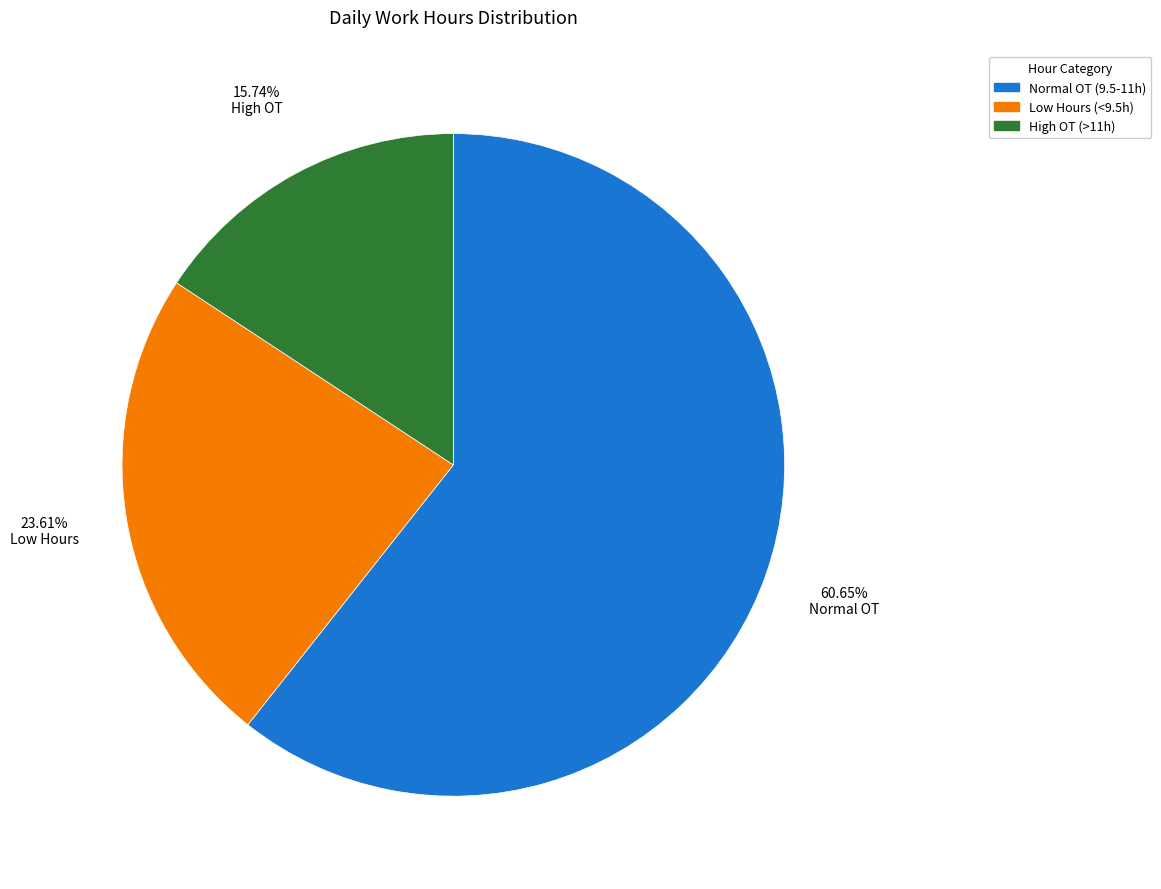

Is there any slice that represents more than half of the pie?

Yes